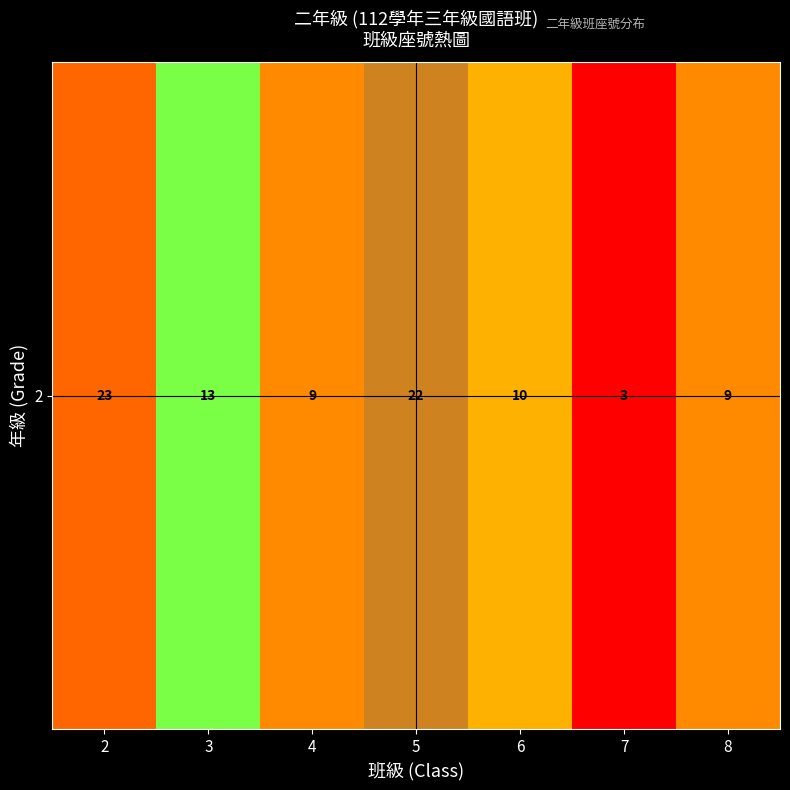

Reading left to right, what are all the values shown in this chart?

2=23	3=13	4=9	5=22	6=10	7=3	8=9